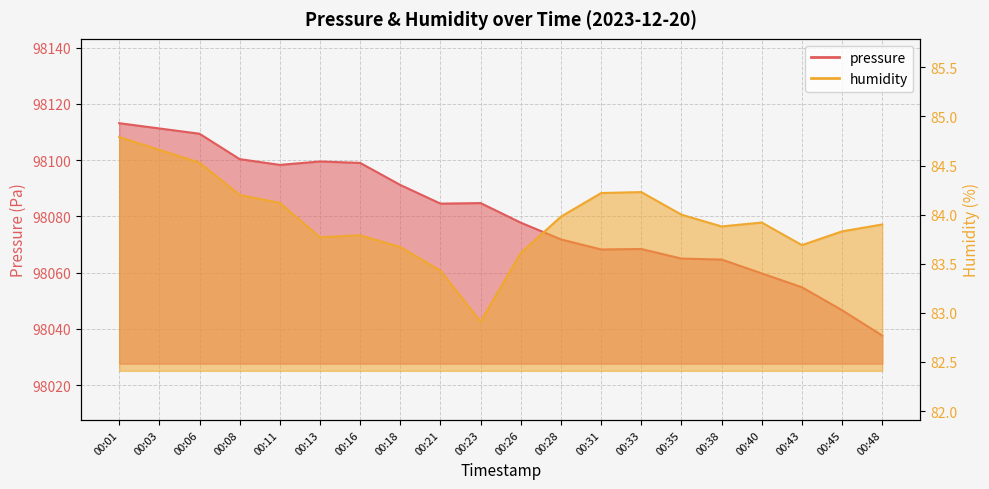

Where is the first local minimum for humidity?

00:13